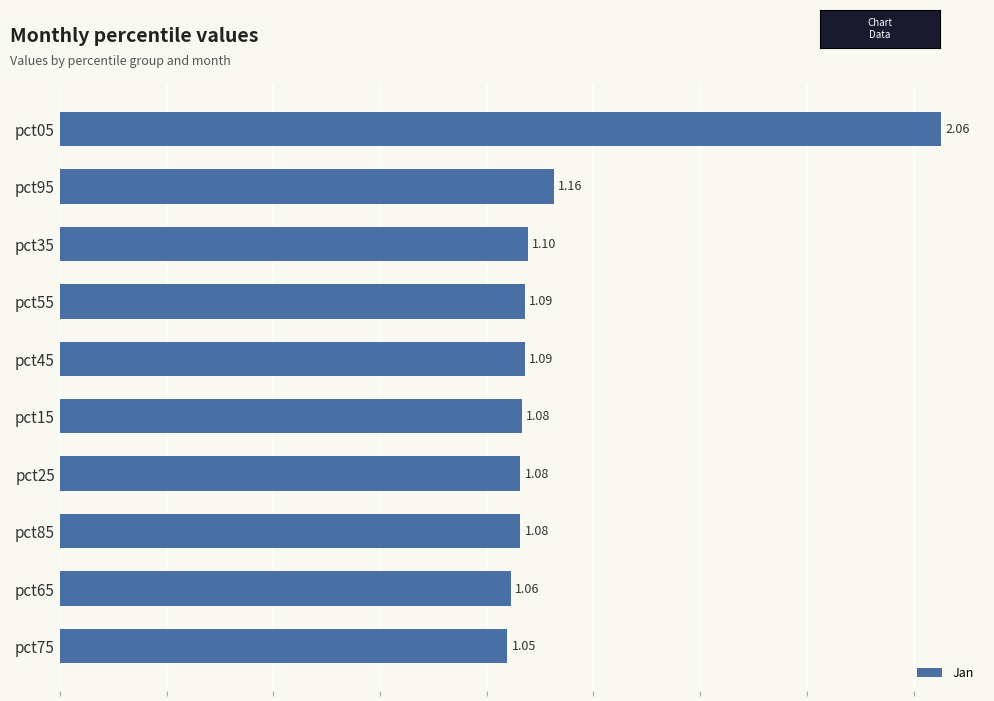

What is the ratio of the value at pct05 to the value at pct15?

1.9